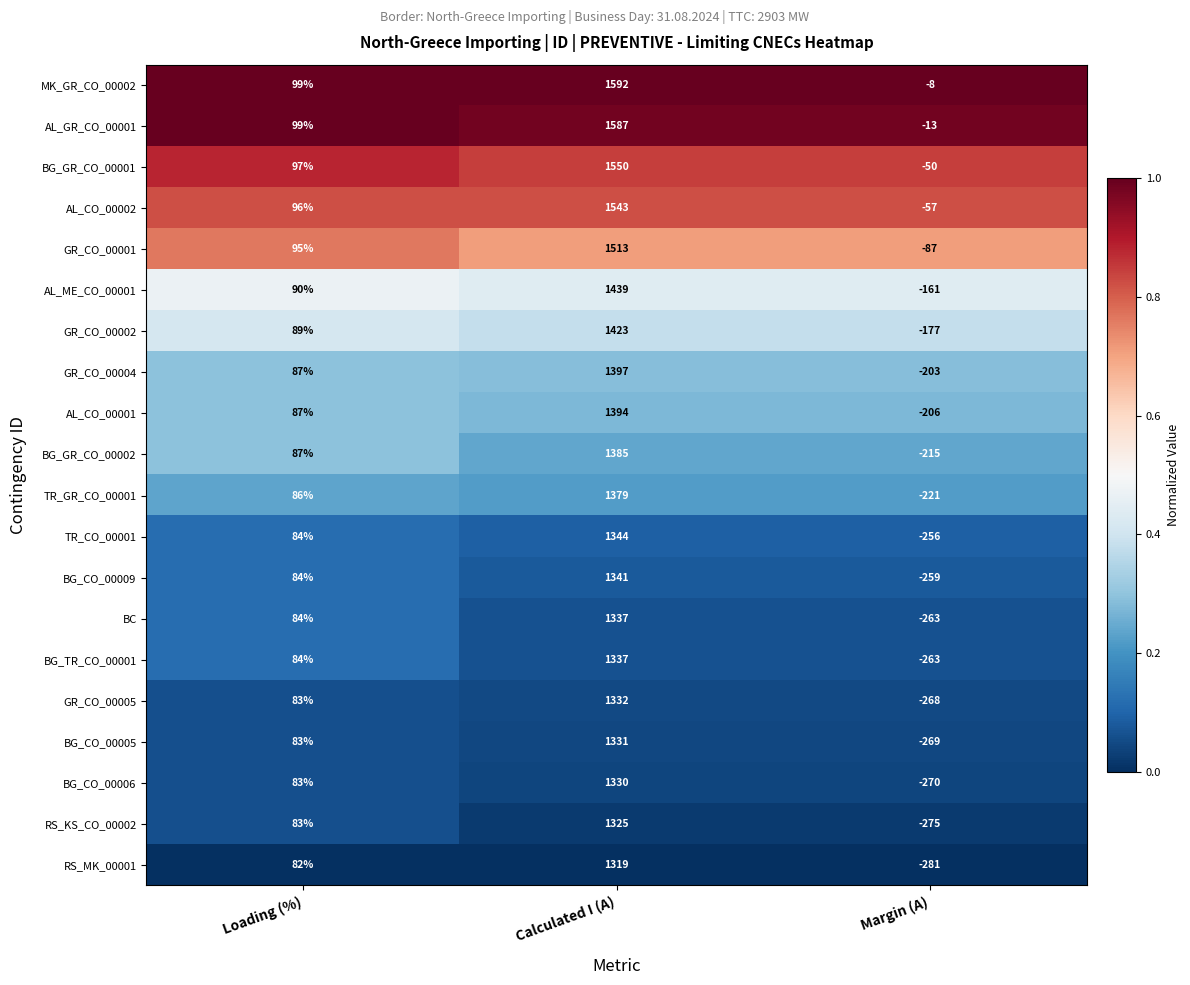

What is the sum of all TR_CO_00001 values?

1172